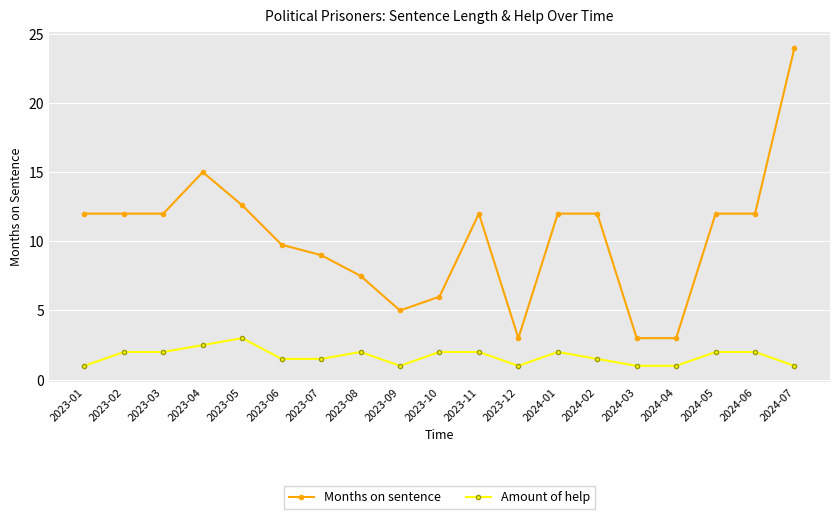

What is the sum of all Amount of help values?

32.0